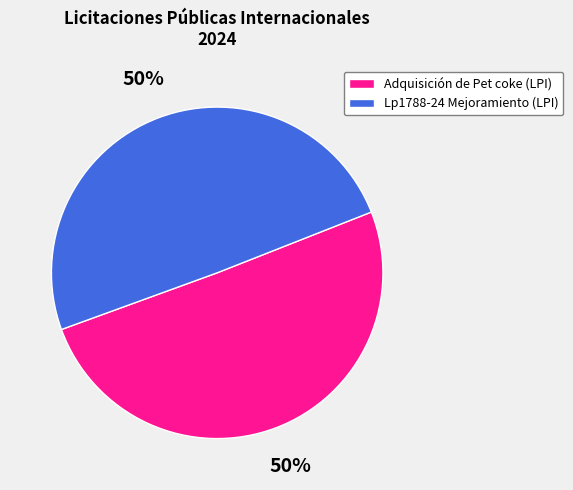

Count the number of slices in the pie.

2